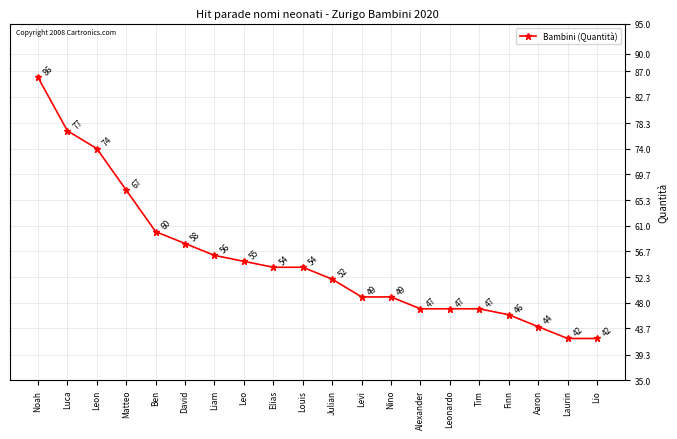

Where is the data nearest to the value 64?

Matteo